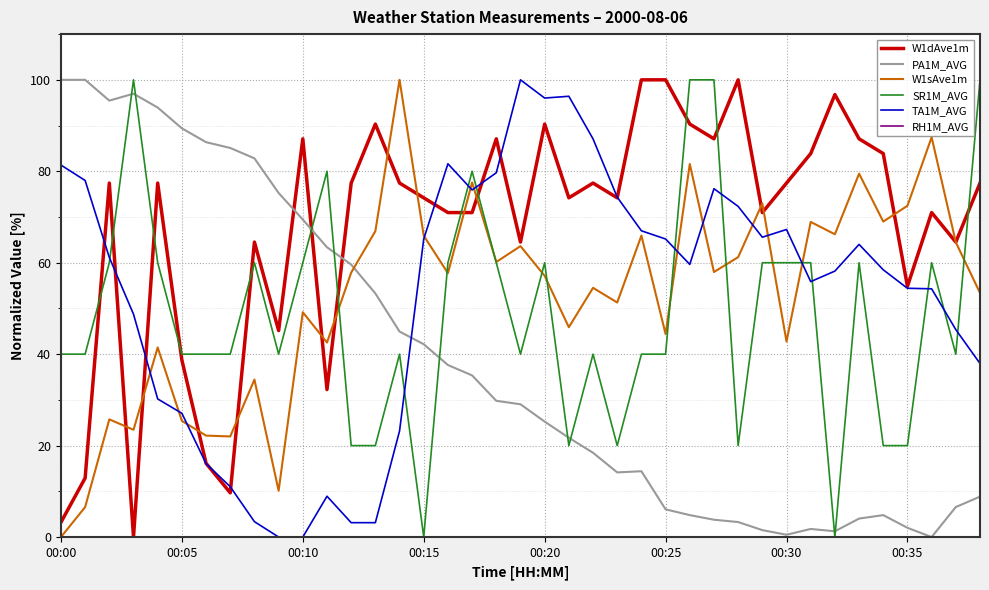

Which series has the largest total across all categories?

W1dAve1m